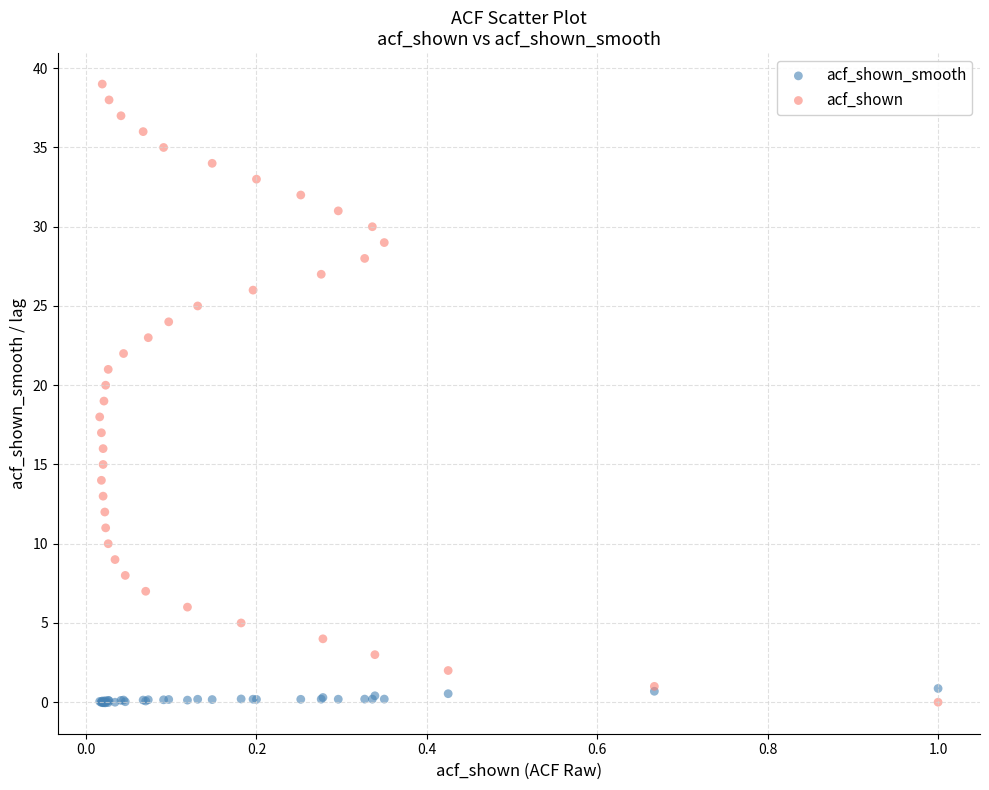

Which series has the widest spread of Y values?

acf_shown